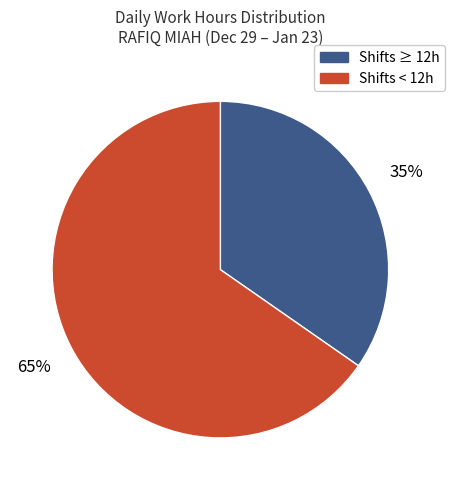

To the nearest percent, what is the average slice percentage?

50%